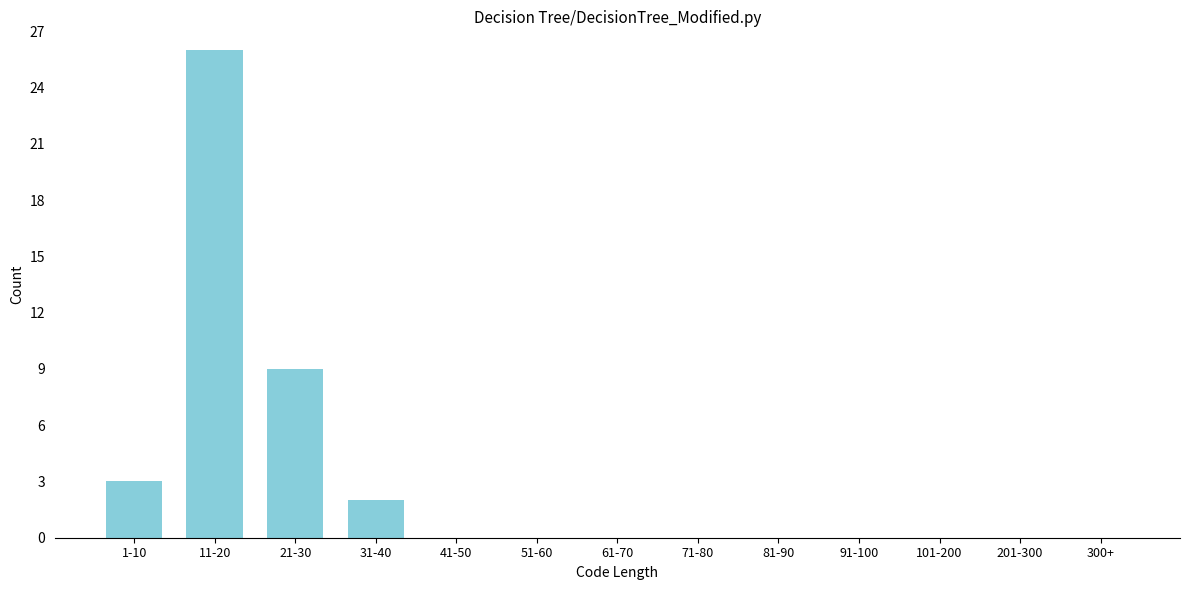

Reading right to left, extract all data points from this chart.

300+=0	201-300=0	101-200=0	91-100=0	81-90=0	71-80=0	61-70=0	51-60=0	41-50=0	31-40=2	21-30=9	11-20=26	1-10=3